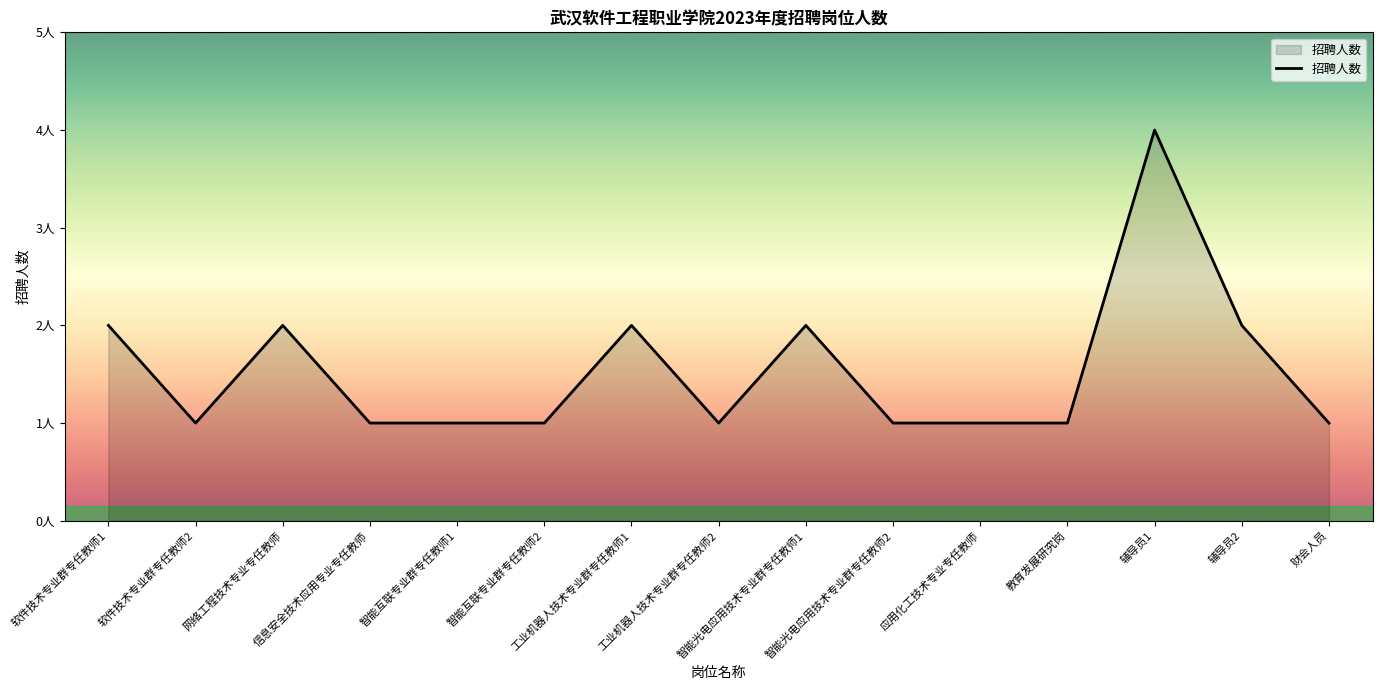

Reading left to right, transcribe all the data shown in this chart.

软件技术专业群专任教师1=2	软件技术专业群专任教师2=1	网络工程技术专业专任教师=2	信息安全技术应用专业专任教师=1	智能互联专业群专任教师1=1	智能互联专业群专任教师2=1	工业机器人技术专业群专任教师1=2	工业机器人技术专业群专任教师2=1	智能光电应用技术专业群专任教师1=2	智能光电应用技术专业群专任教师2=1	应用化工技术专业专任教师=1	教育发展研究岗=1	辅导员1=4	辅导员2=2	财会人员=1